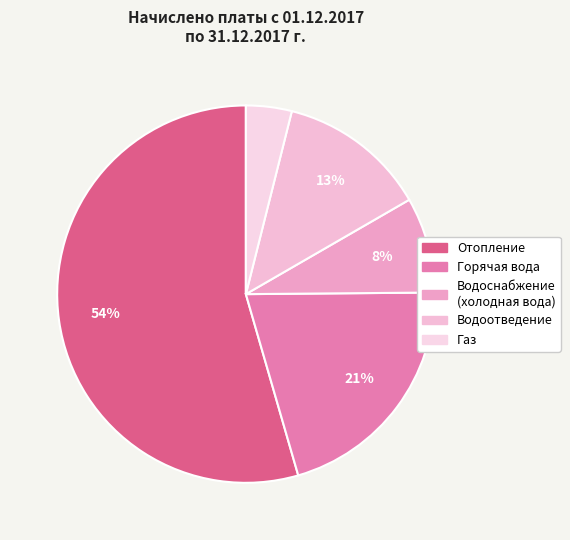

To the nearest percent, what portion does Водоотведение represent?

13%